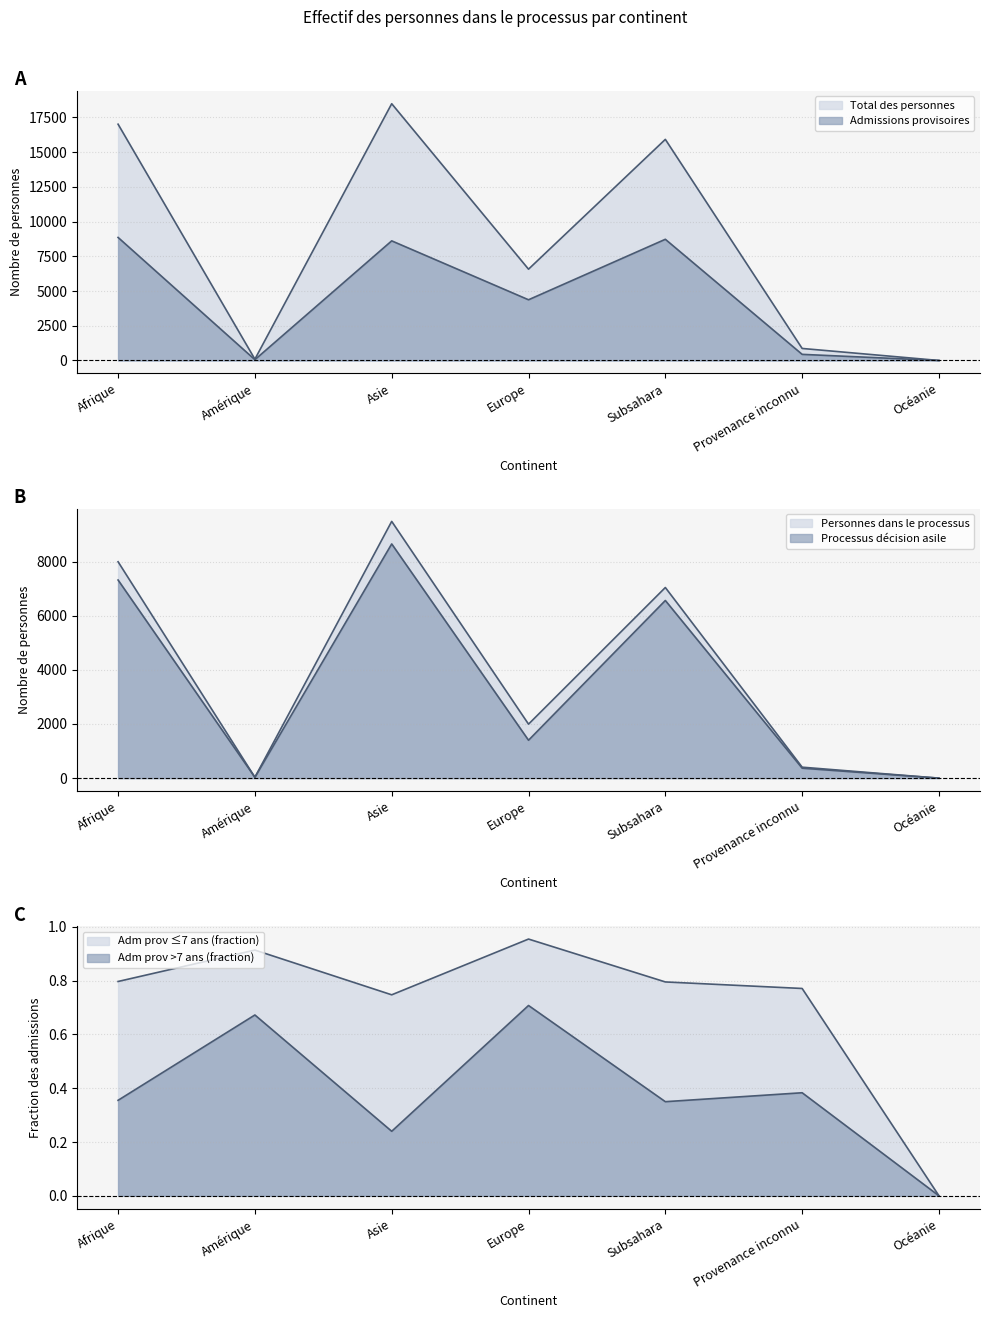

What is the sum of the Admissions provisoires values at Amérique and Asie?

8673